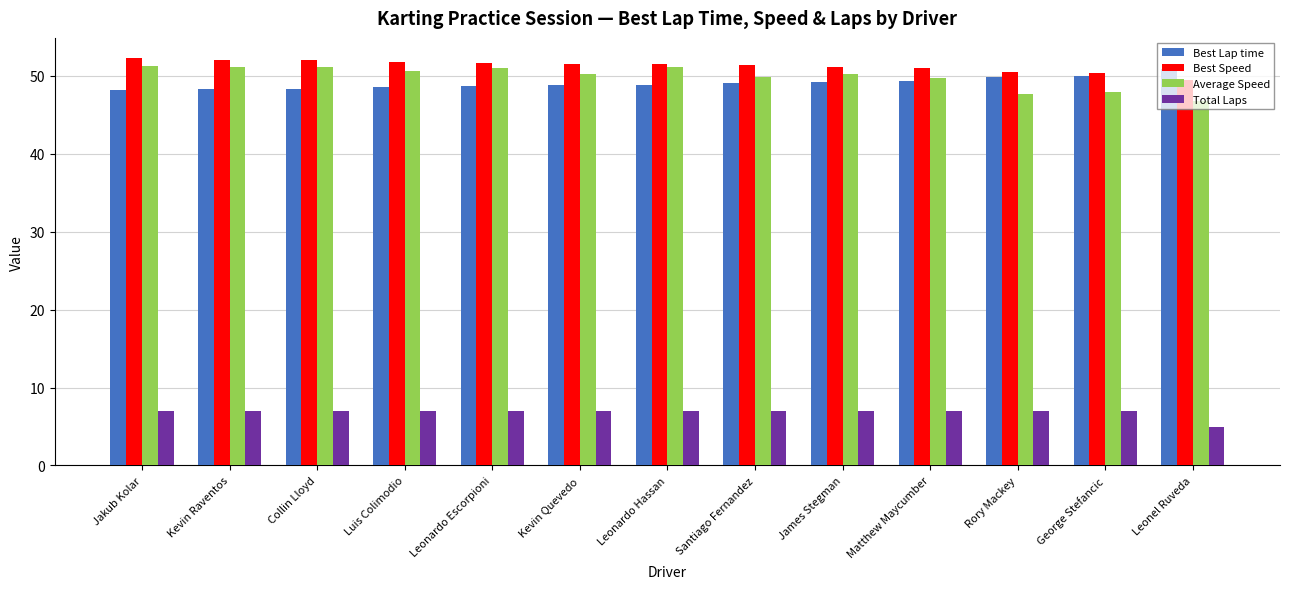

What is the maximum value for Best Lap time?

51.0